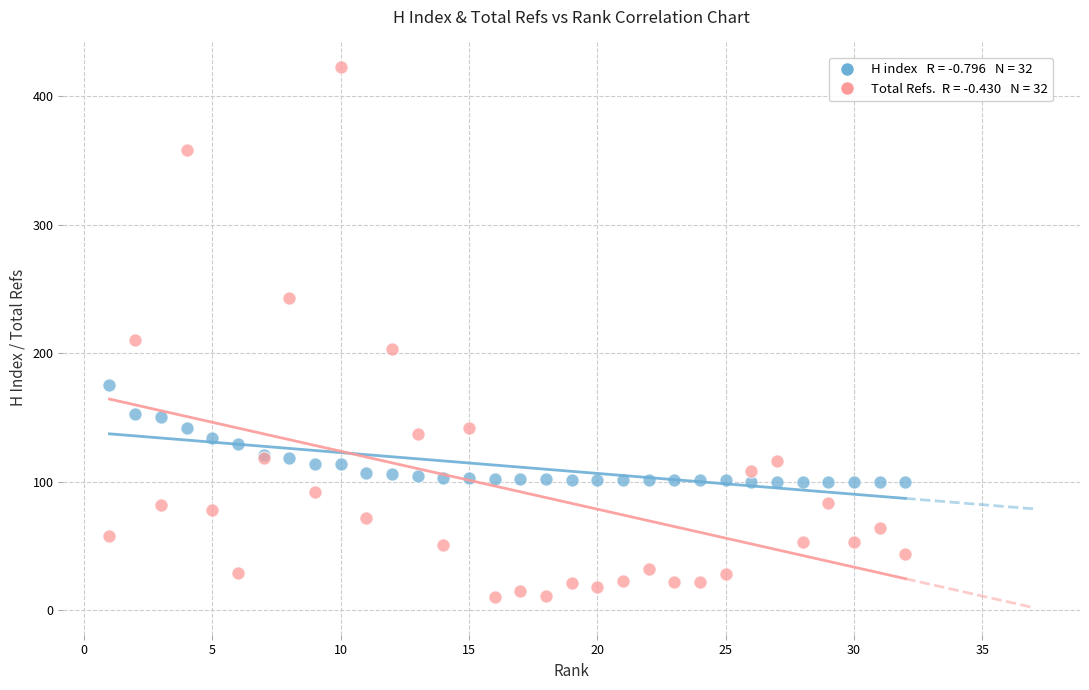

Across all series, what Y value is closest to 216?

210